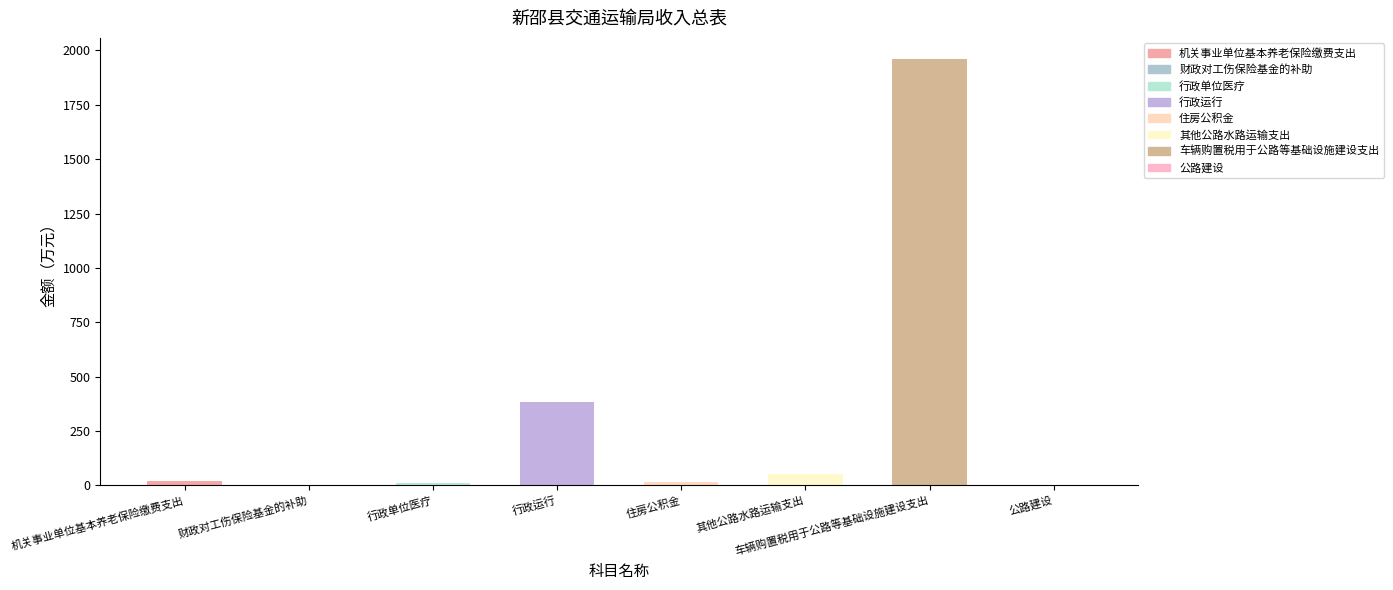

Is it true that 本年收入合计 equals 1960.0 at 车辆购置税用于公路等基础设施建设支出?

True